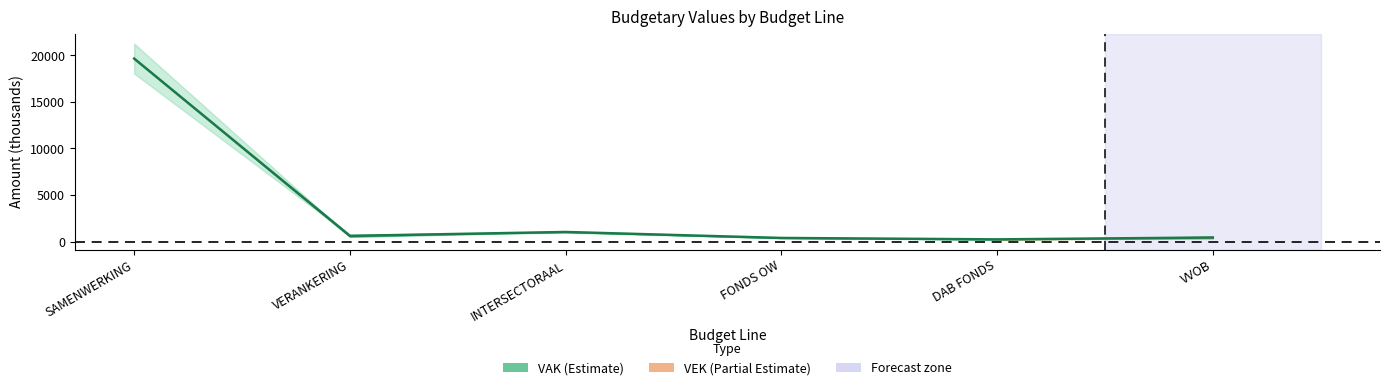

Approximately how many times larger is the value at DAB FONDS compared to INTERSECTORAAL?

0.2